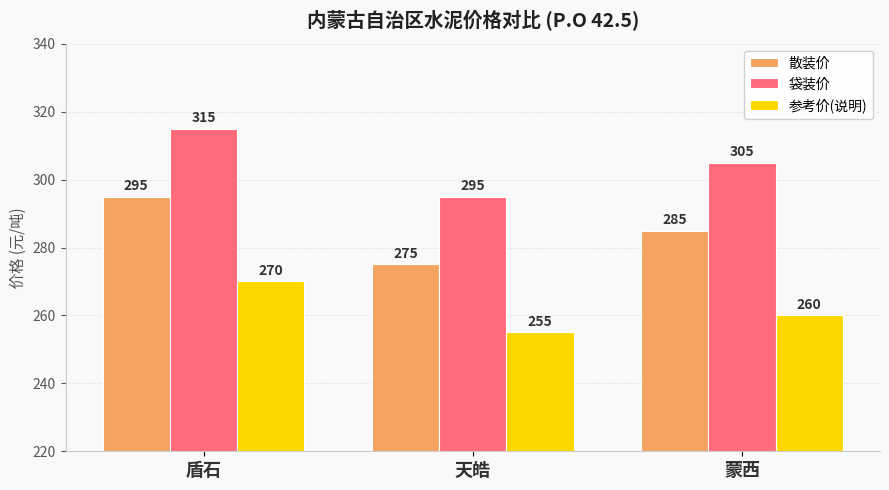

Which category has the lowest value in the 参考价(说明) series?

天皓